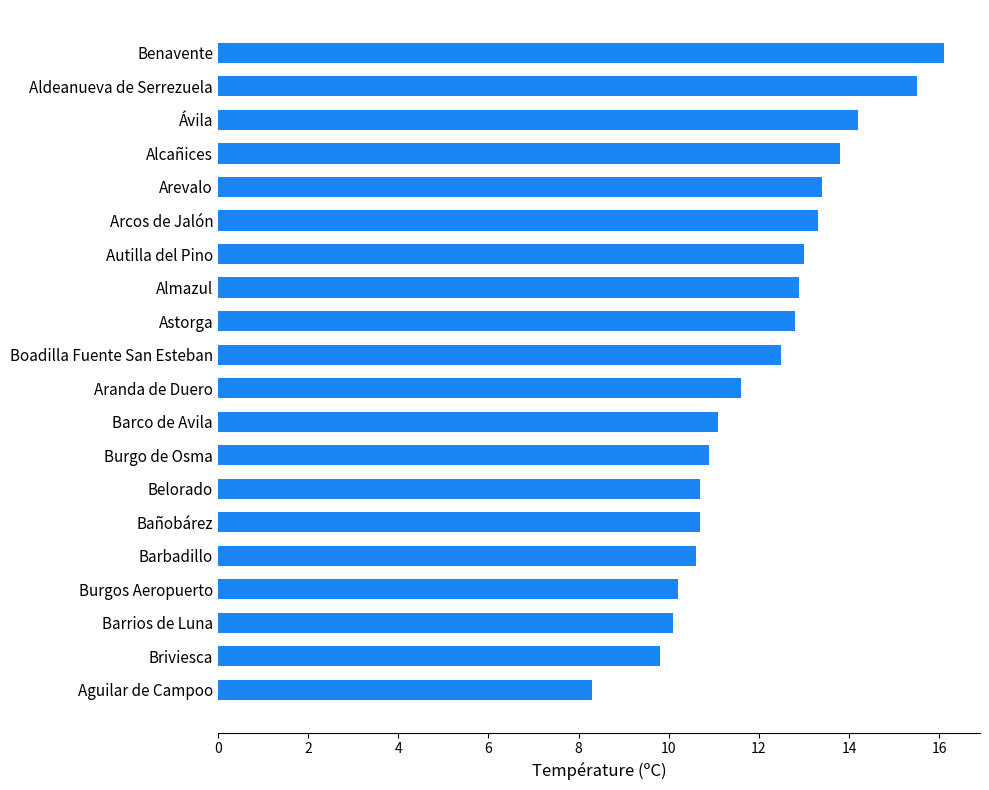

What value does the data have at Bañobárez?

10.7